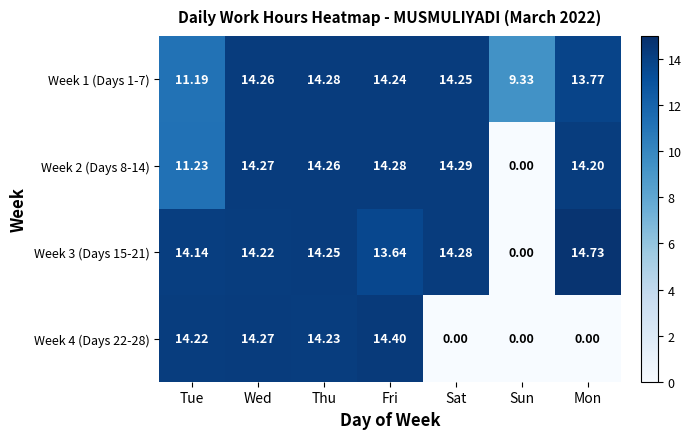

Is the value of Week 1 (Days 1-7) at Thu greater than the value of Week 2 (Days 8-14) at Sun?

Yes